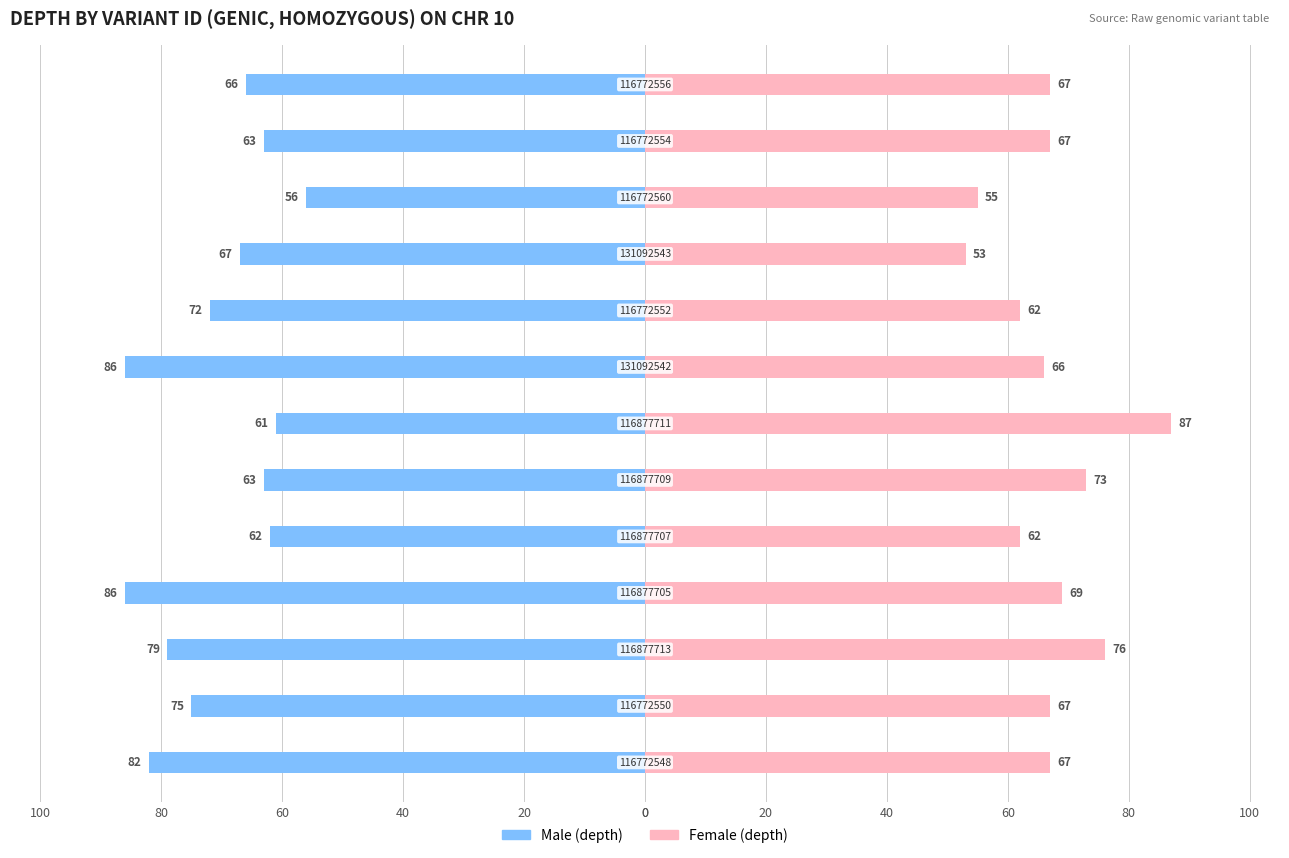

Is the value of Female at 40 greater than the value of Male at 20?

Yes